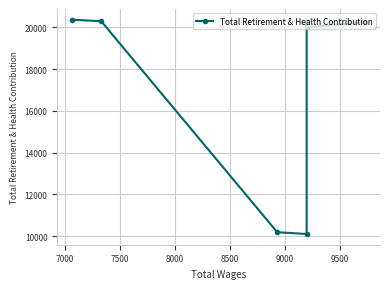

Between 7000 and 9500, which is larger?

9500